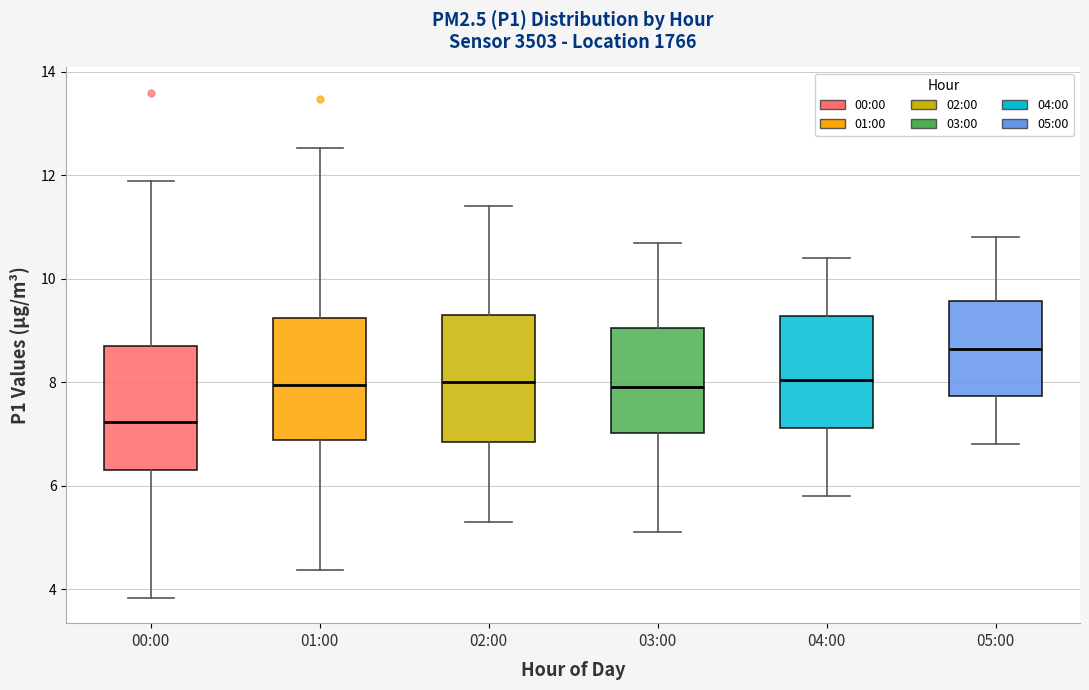

Reading left to right, read every box against the y-axis: the position of its median line, the range the box covers, and the ends of its whiskers. The values are not printed on the chart, so give them approximately, as read against the axis.

00:00: median 7.2, box 6.4 to 8.8, whiskers 3.8 to 12.0
01:00: median 8.0, box 6.8 to 9.2, whiskers 4.4 to 12.6
02:00: median 8.0, box 6.8 to 9.4, whiskers 5.4 to 11.4
03:00: median 8.0, box 7.0 to 9.0, whiskers 5.2 to 10.8
04:00: median 8.0, box 7.2 to 9.2, whiskers 5.8 to 10.4
05:00: median 8.6, box 7.8 to 9.6, whiskers 6.8 to 10.8